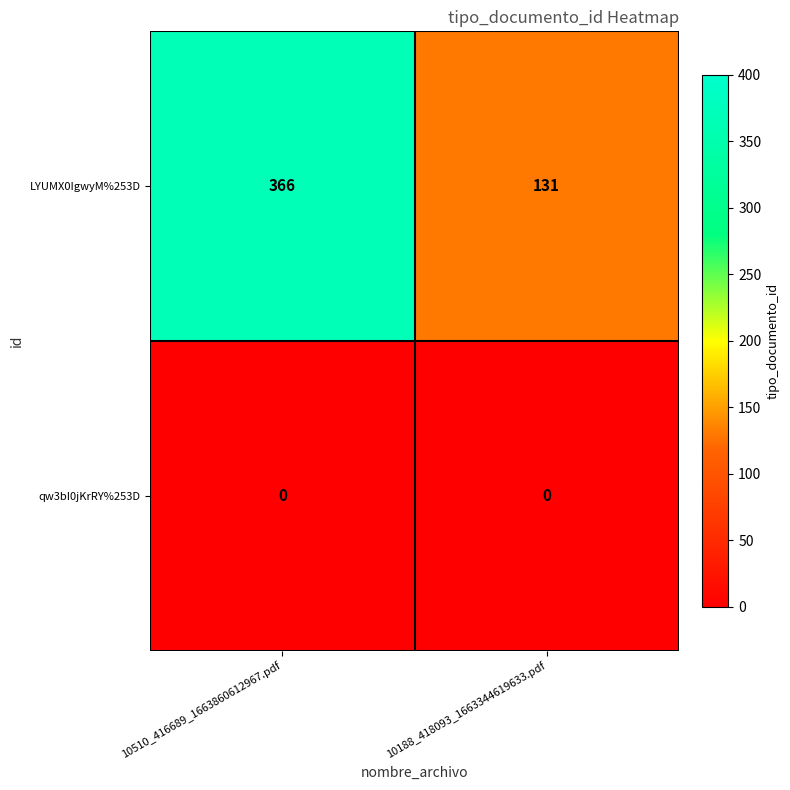

What is the difference between the highest and lowest values at 10188_418093_1663344619633.pdf?

131